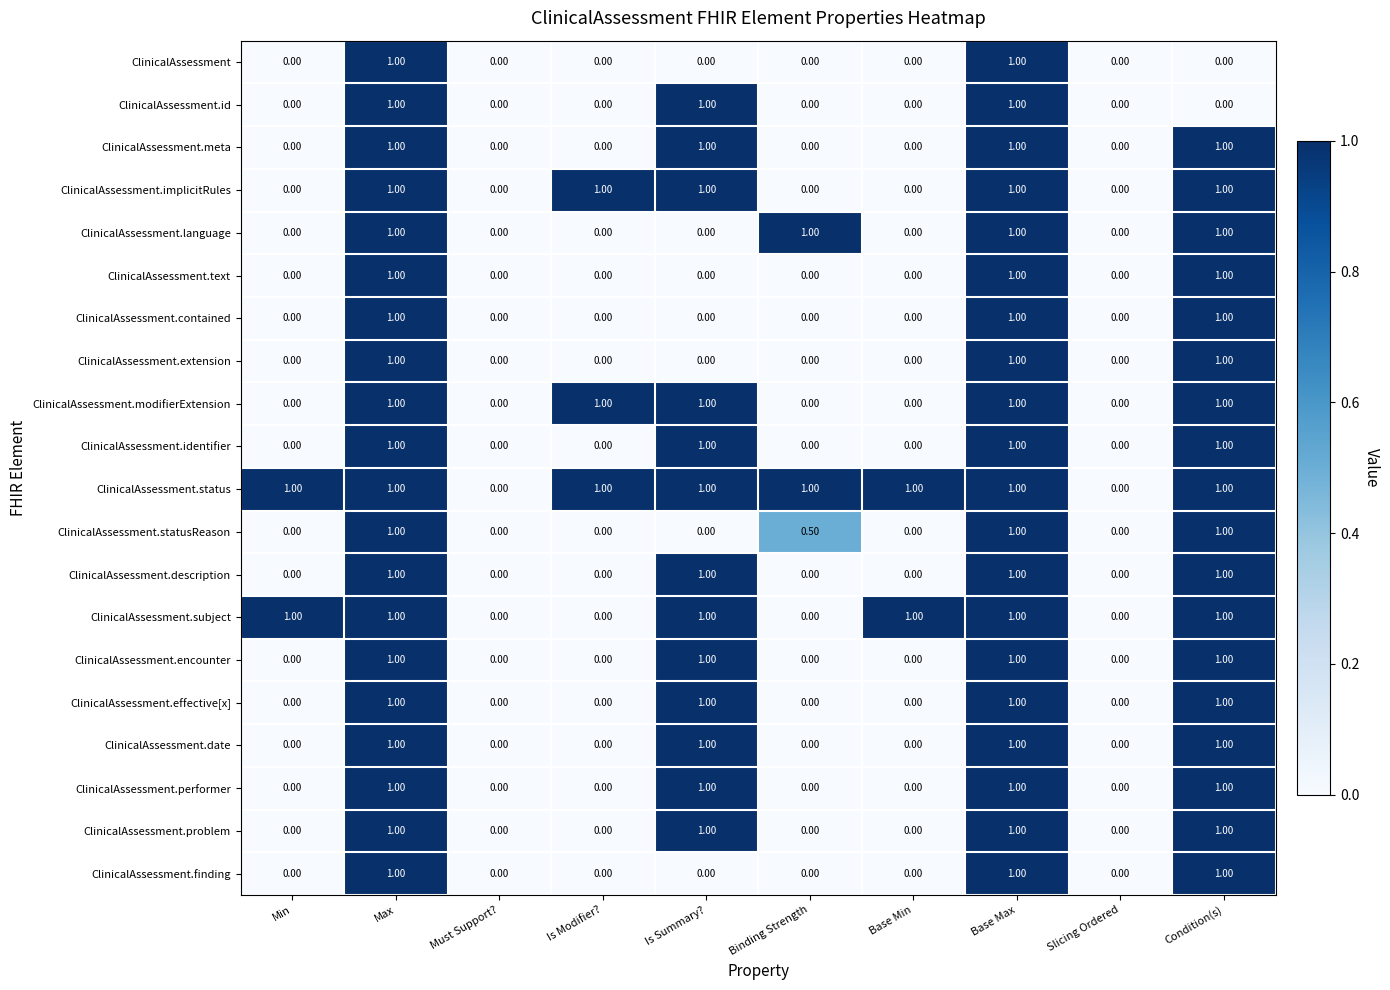

What is the total value across all series at Condition(s)?

18.0